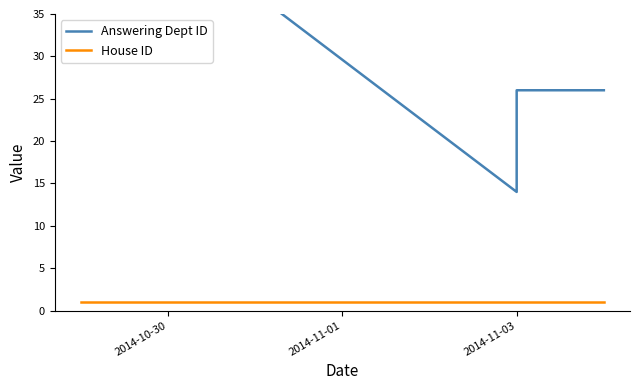

Read the Answering Dept ID value at 2014-11-03, to the nearest 10.

30